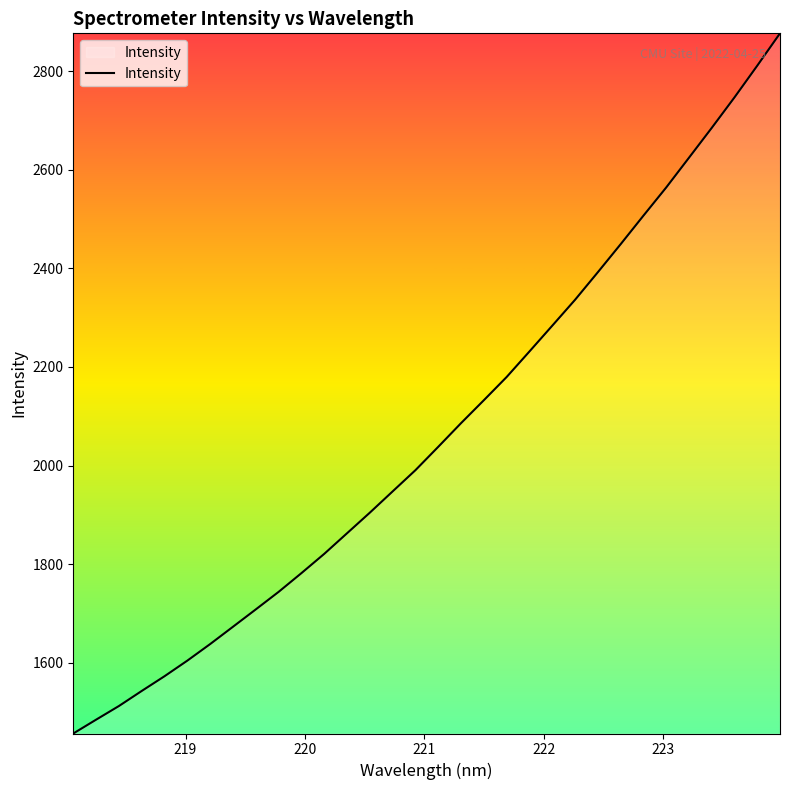

What is the greatest value displayed?

2876.6